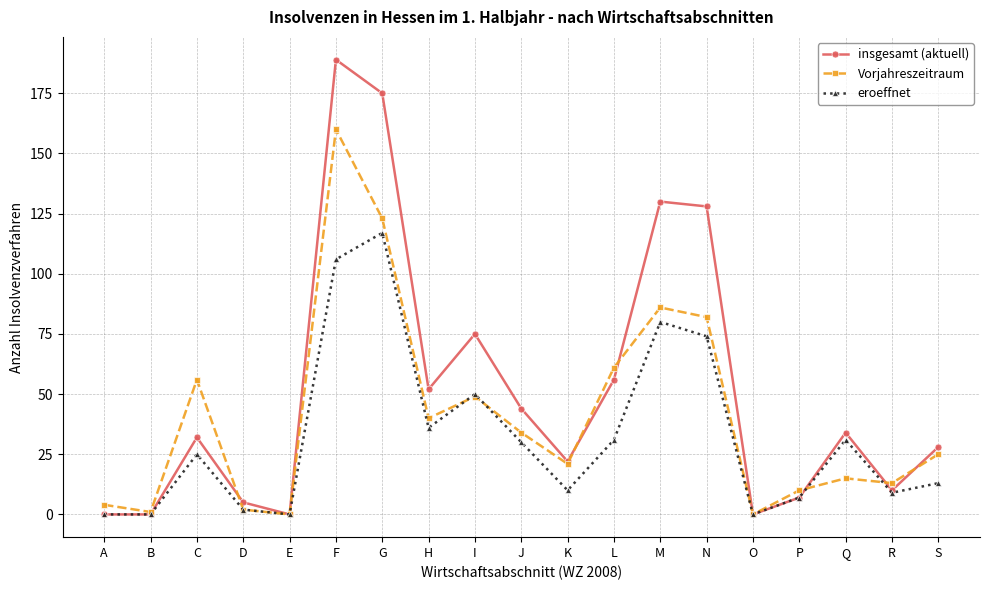

What are all the series names shown in the legend?

insgesamt (aktuell), Vorjahreszeitraum, eroeffnet